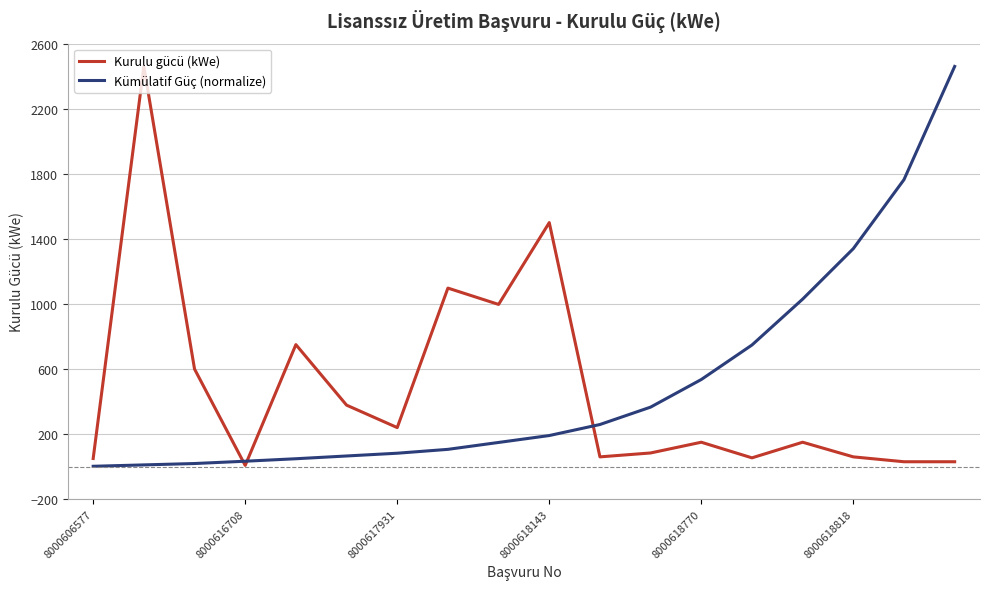

What is the maximum value for Kümülatif Güç (normalize)?

2460.0